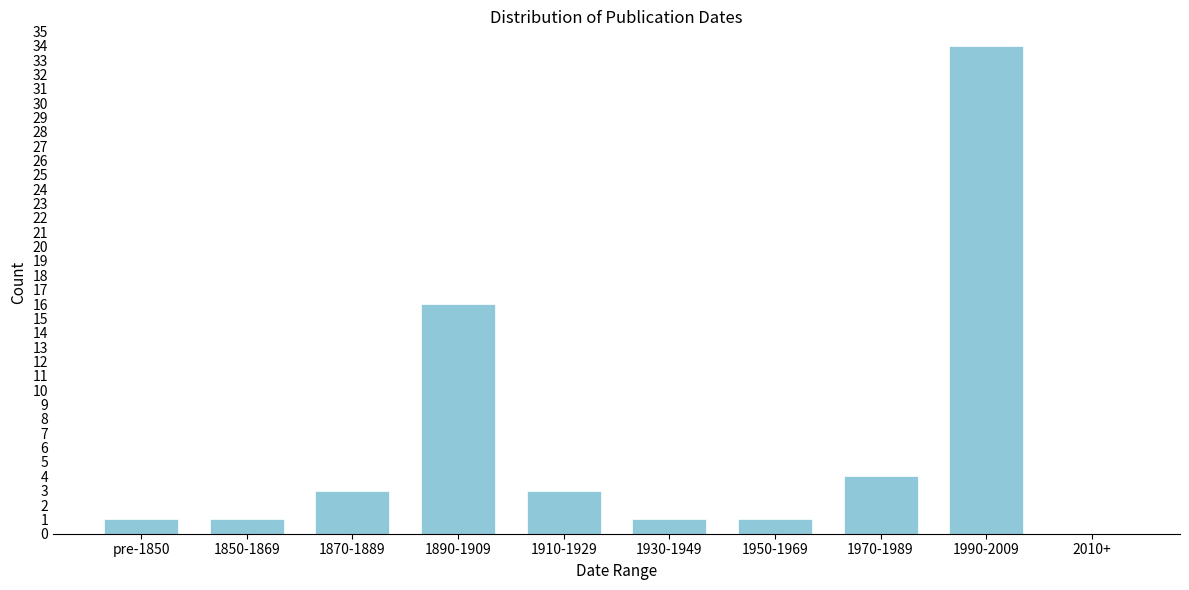

Reading left to right, transcribe all the data shown in this chart.

pre-1850=1	1850-1869=1	1870-1889=3	1890-1909=16	1910-1929=3	1930-1949=1	1950-1969=1	1970-1989=4	1990-2009=34	2010+=0